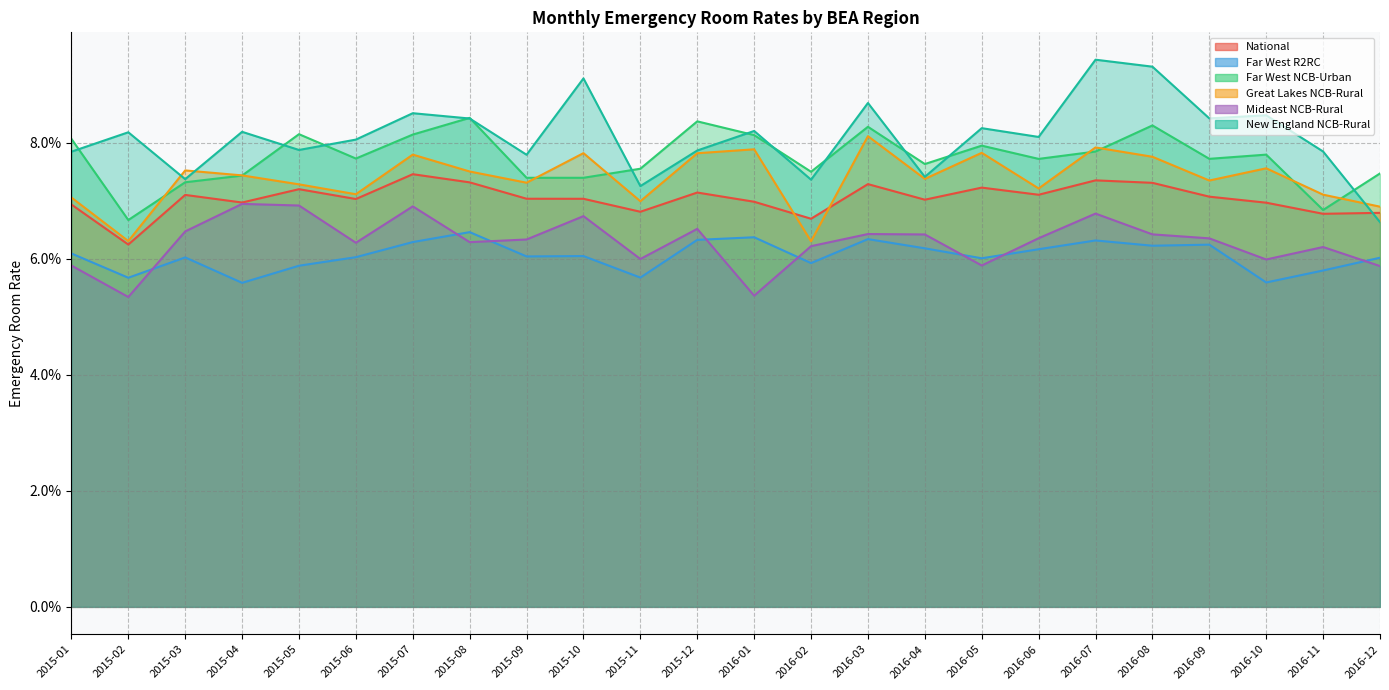

Reading left to right, list all the values displayed in this chart.

National: 2015-01=0.1	2015-02=0.1	2015-03=0.1	2015-04=0.1	2015-05=0.1	2015-06=0.1	2015-07=0.1	2015-08=0.1	2015-09=0.1	2015-10=0.1	2015-11=0.1	2015-12=0.1	2016-01=0.1	2016-02=0.1	2016-03=0.1	2016-04=0.1	2016-05=0.1	2016-06=0.1	2016-07=0.1	2016-08=0.1	2016-09=0.1	2016-10=0.1	2016-11=0.1	2016-12=0.1
Far West R2RC: 2015-01=0.1	2015-02=0.1	2015-03=0.1	2015-04=0.1	2015-05=0.1	2015-06=0.1	2015-07=0.1	2015-08=0.1	2015-09=0.1	2015-10=0.1	2015-11=0.1	2015-12=0.1	2016-01=0.1	2016-02=0.1	2016-03=0.1	2016-04=0.1	2016-05=0.1	2016-06=0.1	2016-07=0.1	2016-08=0.1	2016-09=0.1	2016-10=0.1	2016-11=0.1	2016-12=0.1
Far West NCB-Urban: 2015-01=0.1	2015-02=0.1	2015-03=0.1	2015-04=0.1	2015-05=0.1	2015-06=0.1	2015-07=0.1	2015-08=0.1	2015-09=0.1	2015-10=0.1	2015-11=0.1	2015-12=0.1	2016-01=0.1	2016-02=0.1	2016-03=0.1	2016-04=0.1	2016-05=0.1	2016-06=0.1	2016-07=0.1	2016-08=0.1	2016-09=0.1	2016-10=0.1	2016-11=0.1	2016-12=0.1
Great Lakes NCB-Rural: 2015-01=0.1	2015-02=0.1	2015-03=0.1	2015-04=0.1	2015-05=0.1	2015-06=0.1	2015-07=0.1	2015-08=0.1	2015-09=0.1	2015-10=0.1	2015-11=0.1	2015-12=0.1	2016-01=0.1	2016-02=0.1	2016-03=0.1	2016-04=0.1	2016-05=0.1	2016-06=0.1	2016-07=0.1	2016-08=0.1	2016-09=0.1	2016-10=0.1	2016-11=0.1	2016-12=0.1
Mideast NCB-Rural: 2015-01=0.1	2015-02=0.1	2015-03=0.1	2015-04=0.1	2015-05=0.1	2015-06=0.1	2015-07=0.1	2015-08=0.1	2015-09=0.1	2015-10=0.1	2015-11=0.1	2015-12=0.1	2016-01=0.1	2016-02=0.1	2016-03=0.1	2016-04=0.1	2016-05=0.1	2016-06=0.1	2016-07=0.1	2016-08=0.1	2016-09=0.1	2016-10=0.1	2016-11=0.1	2016-12=0.1
New England NCB-Rural: 2015-01=0.1	2015-02=0.1	2015-03=0.1	2015-04=0.1	2015-05=0.1	2015-06=0.1	2015-07=0.1	2015-08=0.1	2015-09=0.1	2015-10=0.1	2015-11=0.1	2015-12=0.1	2016-01=0.1	2016-02=0.1	2016-03=0.1	2016-04=0.1	2016-05=0.1	2016-06=0.1	2016-07=0.1	2016-08=0.1	2016-09=0.1	2016-10=0.1	2016-11=0.1	2016-12=0.1